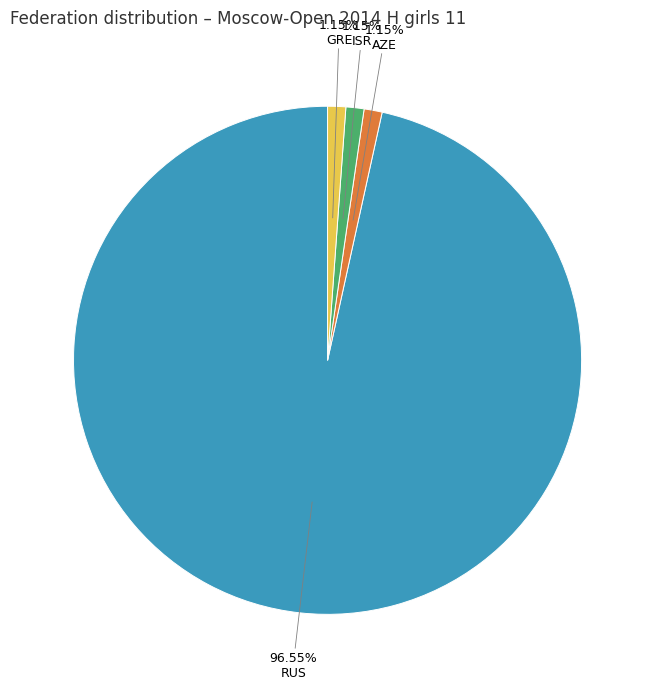

How many segments does this pie chart have?

4